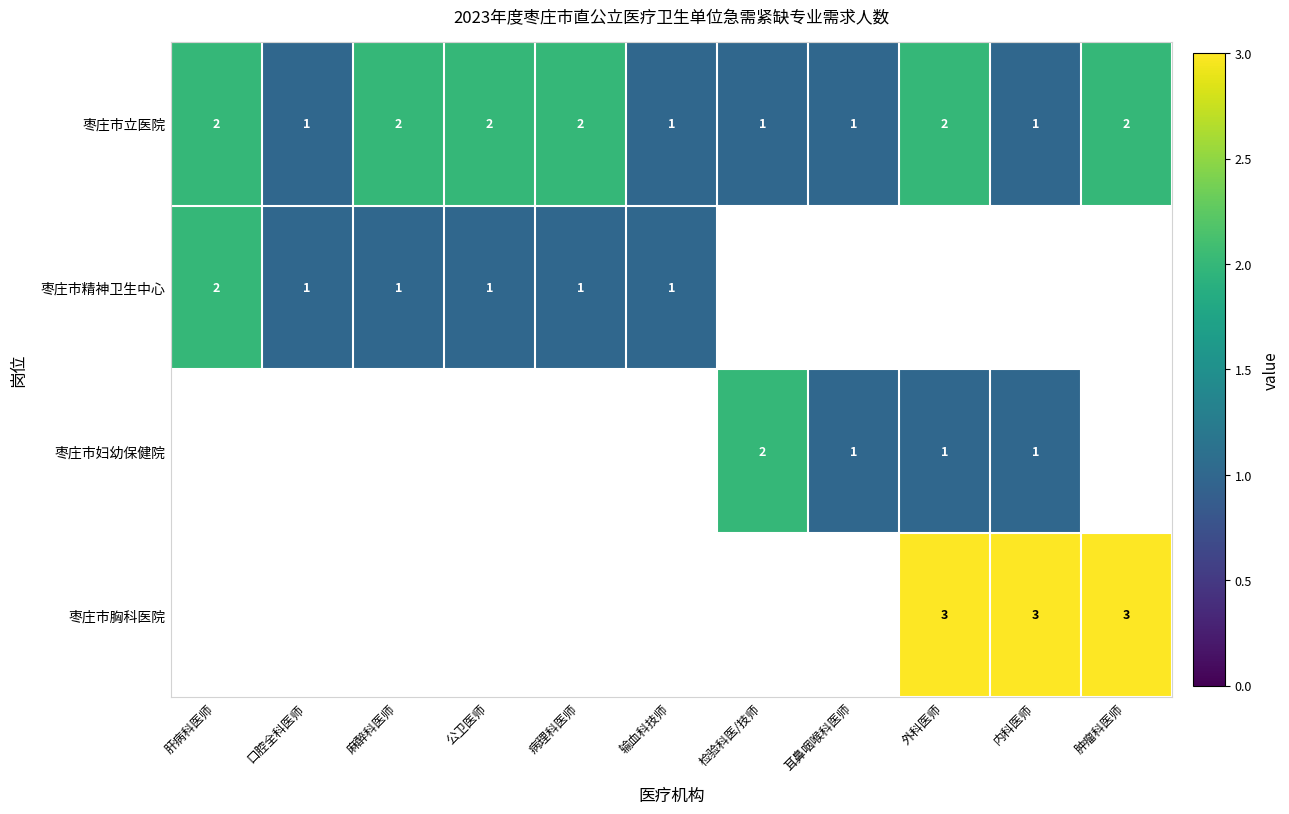

The value of 枣庄市精神卫生中心 at 病理科医师 is 1. True or false?

True